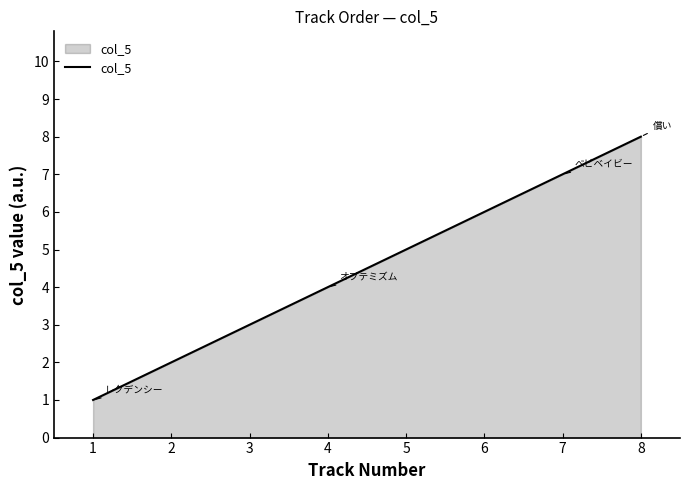

What is the sum of all values?

36